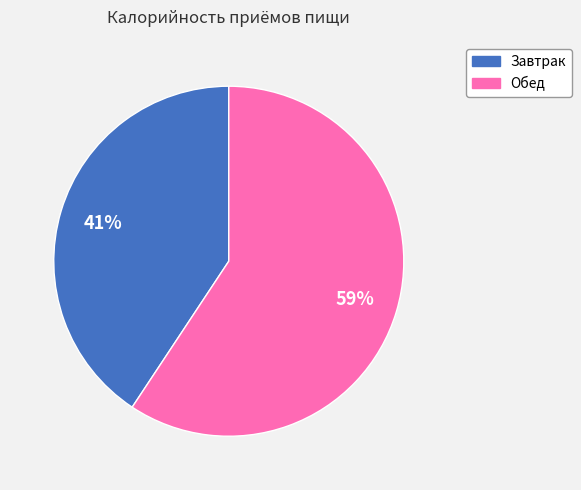

The Обед slice represents 59% of the pie. True or false?

True